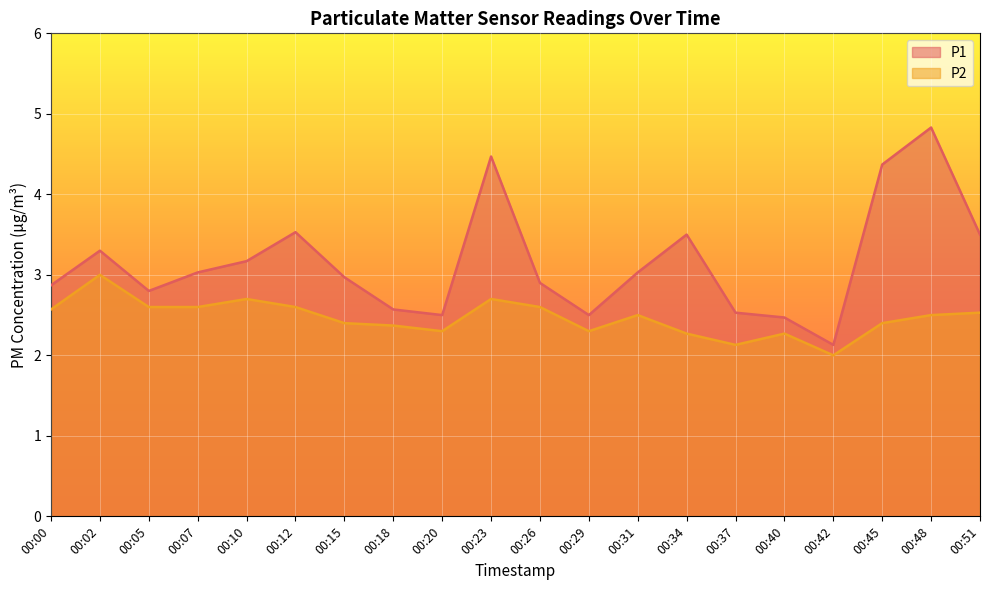

Rank the series at 00:23 from lowest to highest value.

P2, P1